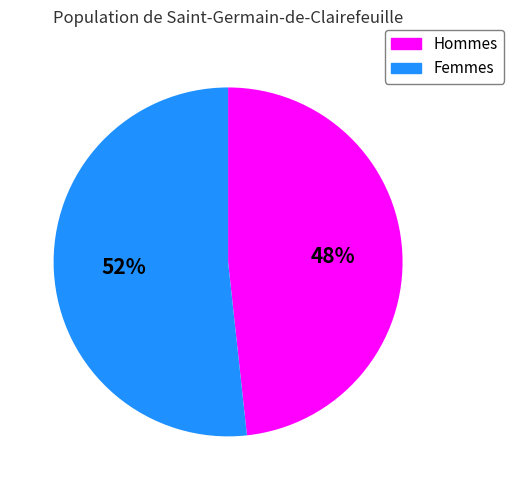

Does any single category account for the majority?

Yes